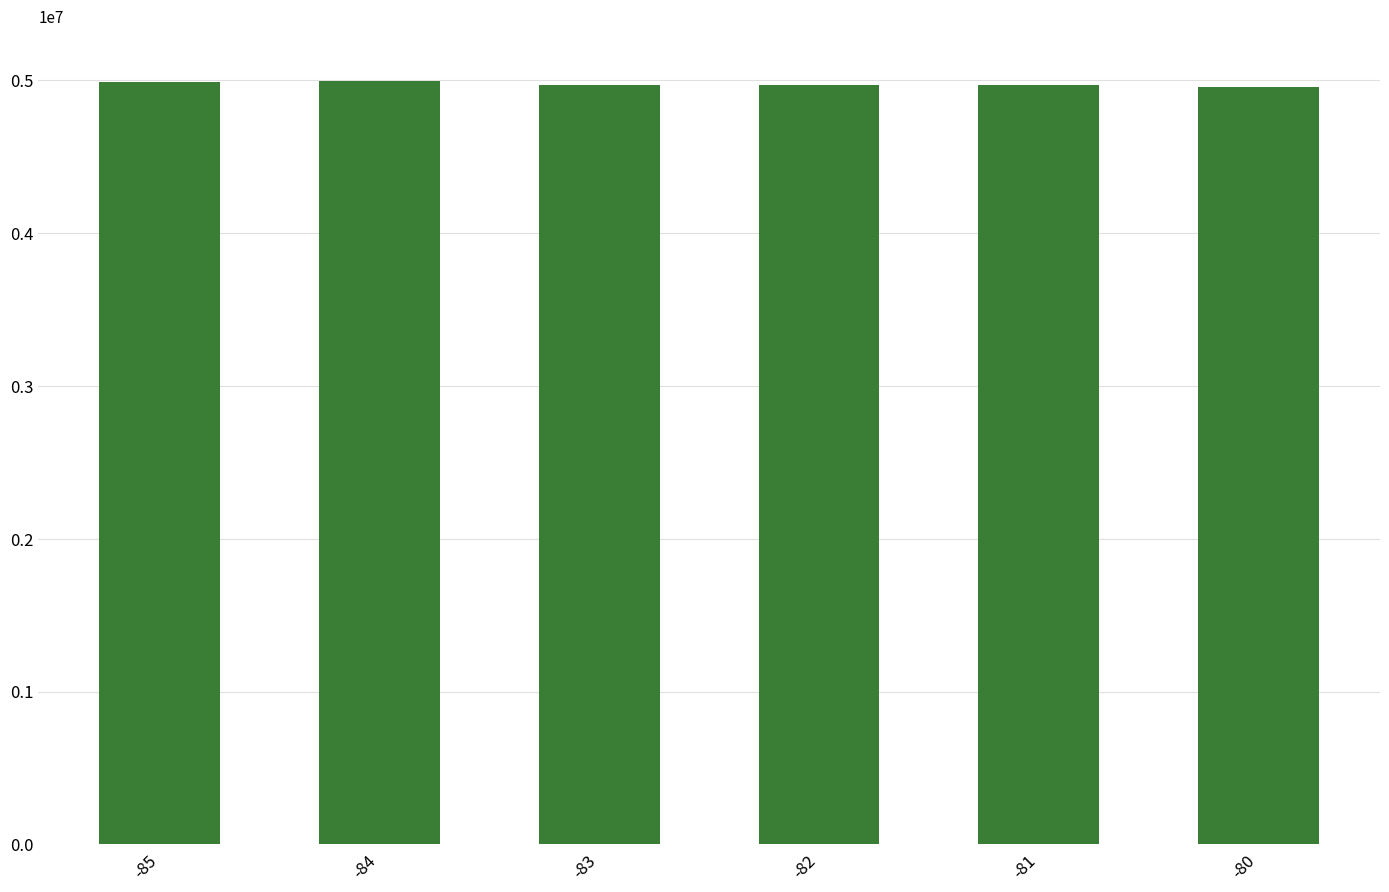

Are the bars horizontal?

No